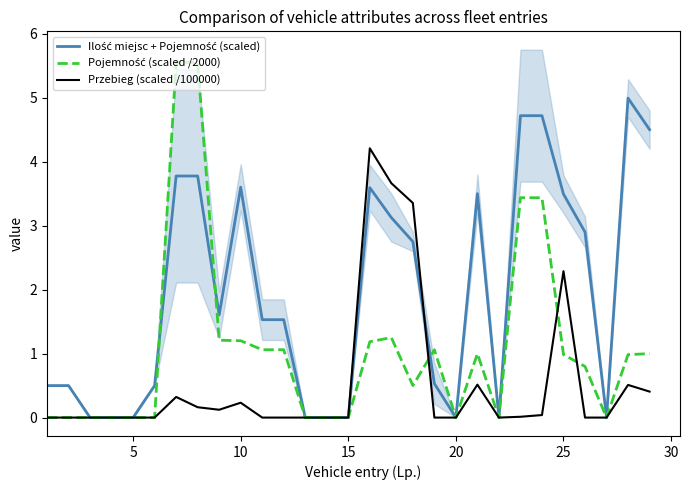

Where is Przebieg (scaled /100000) nearest to the value 2?

25